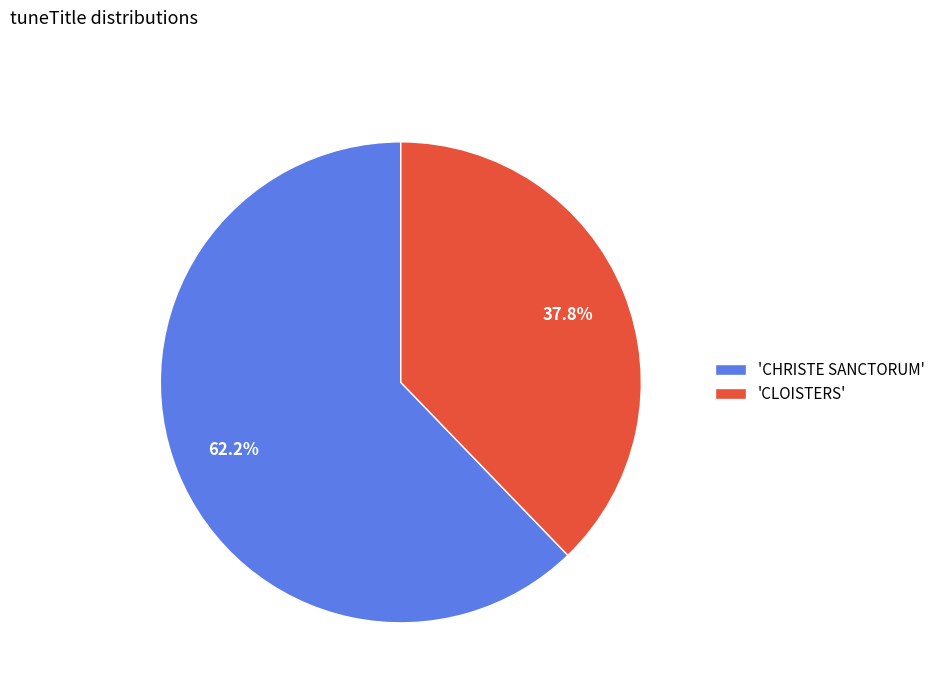

What is the smallest slice in the pie chart?

'CLOISTERS'